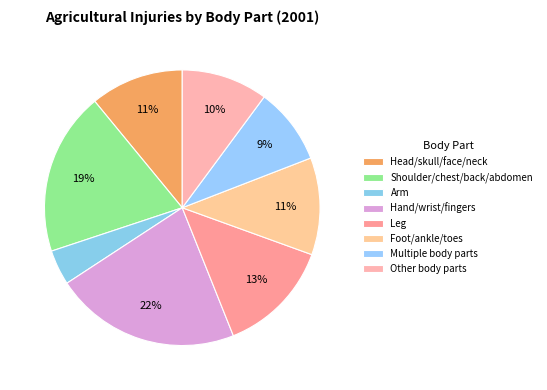

Approximately how many times larger is the value at Leg compared to Hand/wrist/fingers?

0.6